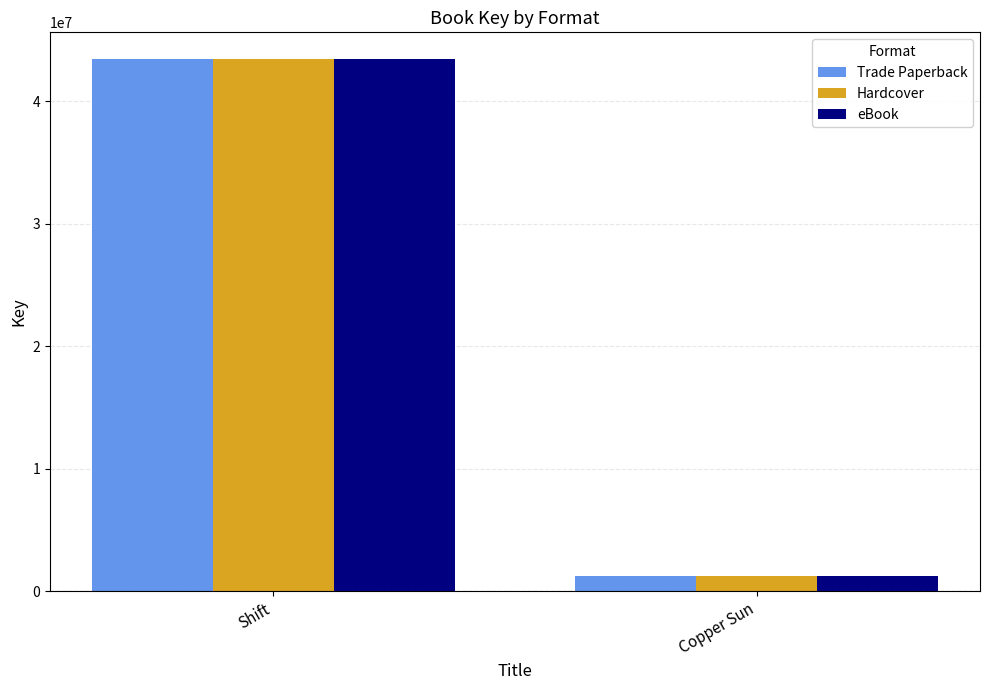

What is the greatest value displayed?

43468232